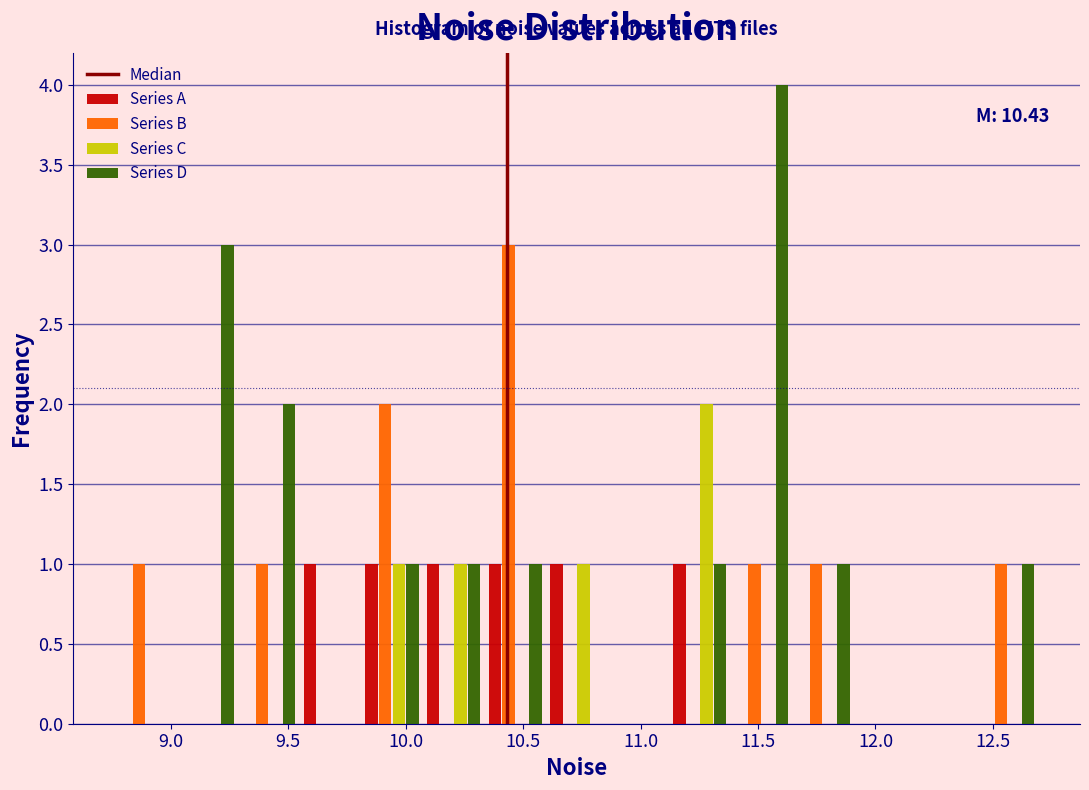

In the Series D series, which range on the x-axis has the tallest bar?

11.40 to 11.65